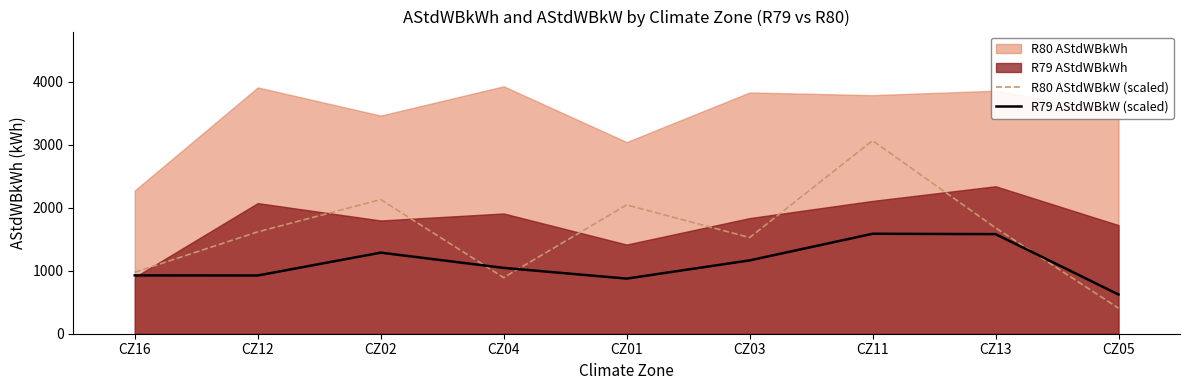

What is the highest value of the R80 AStdWBkW (scaled) series?

3067.1